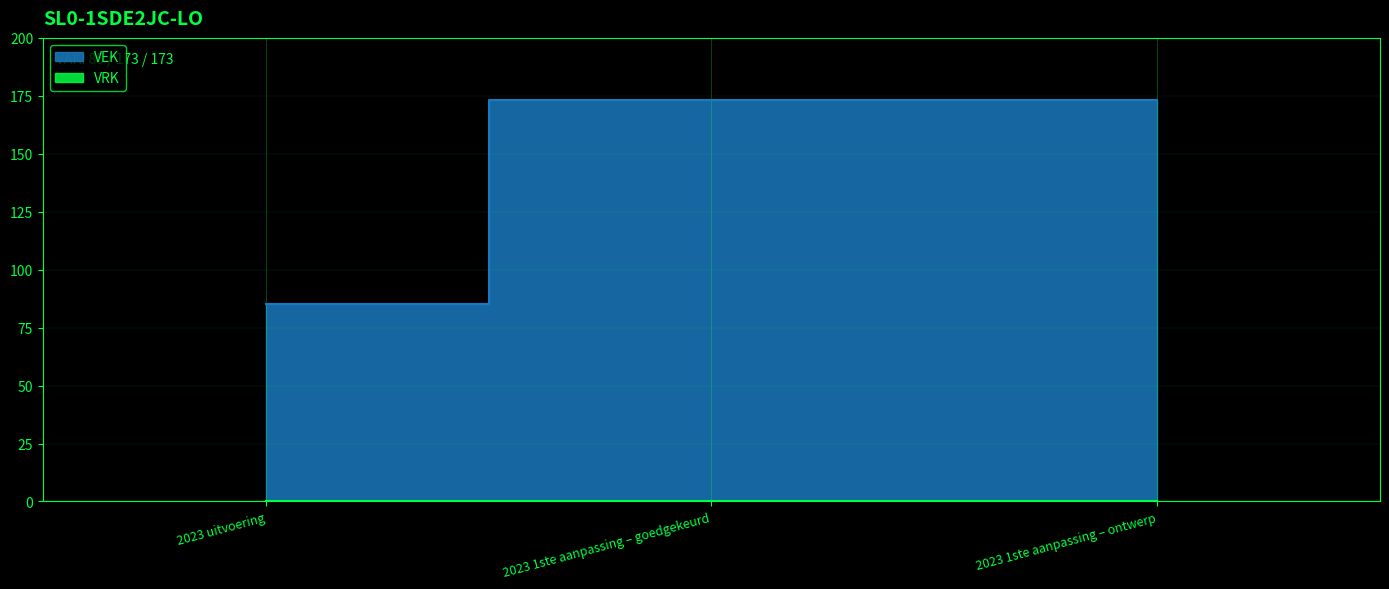

Rank the categories by value from lowest to highest.

2023 uitvoering, 2023 1ste aanpassing – goedgekeurd, 2023 1ste aanpassing – ontwerp